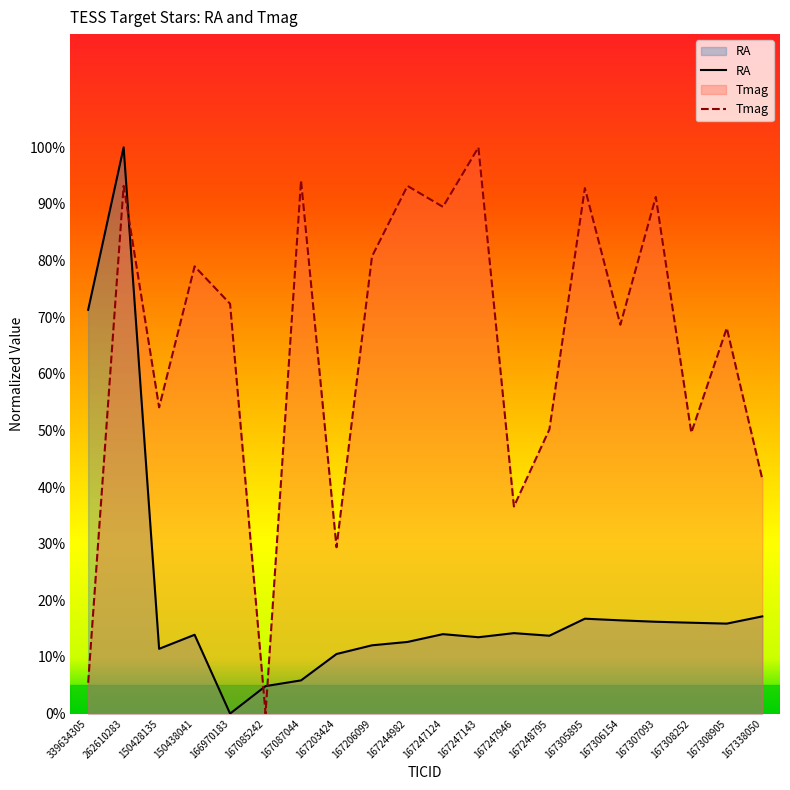

At which category does RA reach its first local peak?

262610283